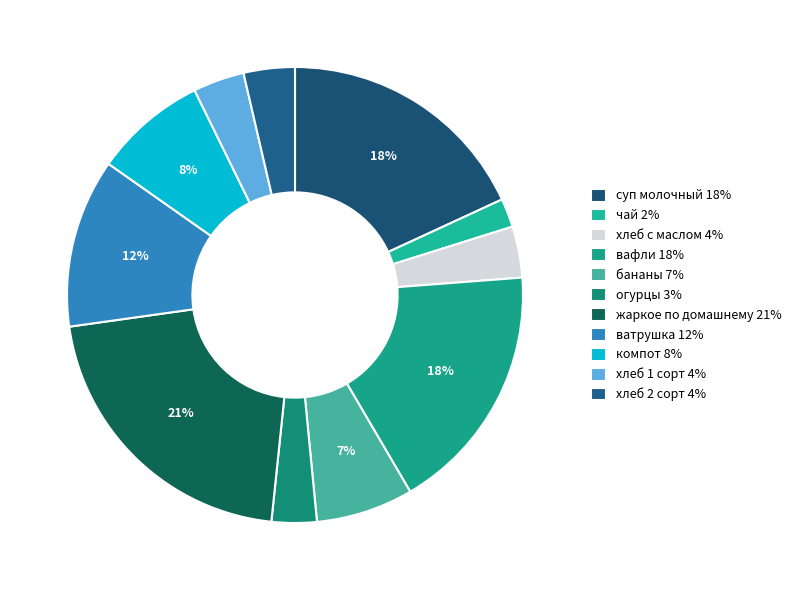

What is the ratio of the value at бананы to the value at ватрушка?

0.6